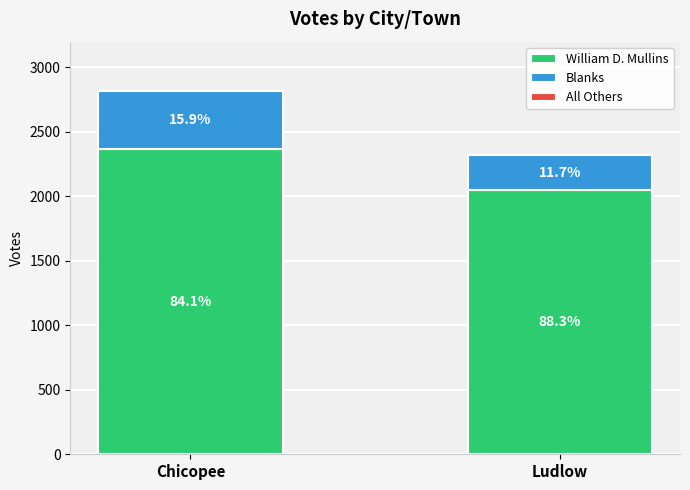

The Blanks series shows 272 at Ludlow. True or false?

True